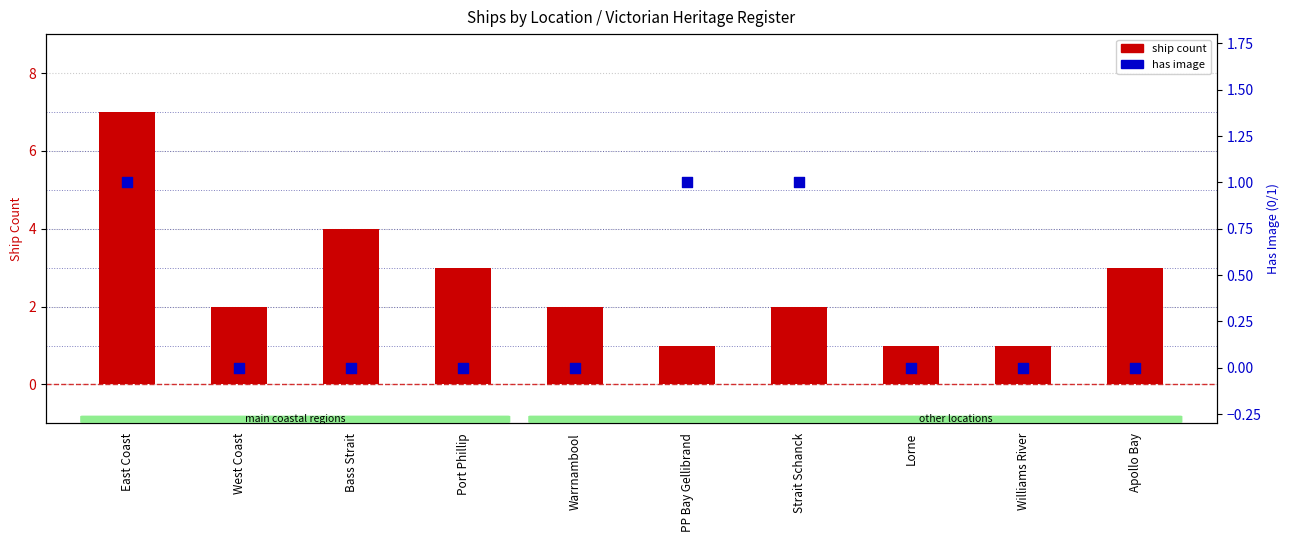

At how many categories does at least one series exceed 4?

1